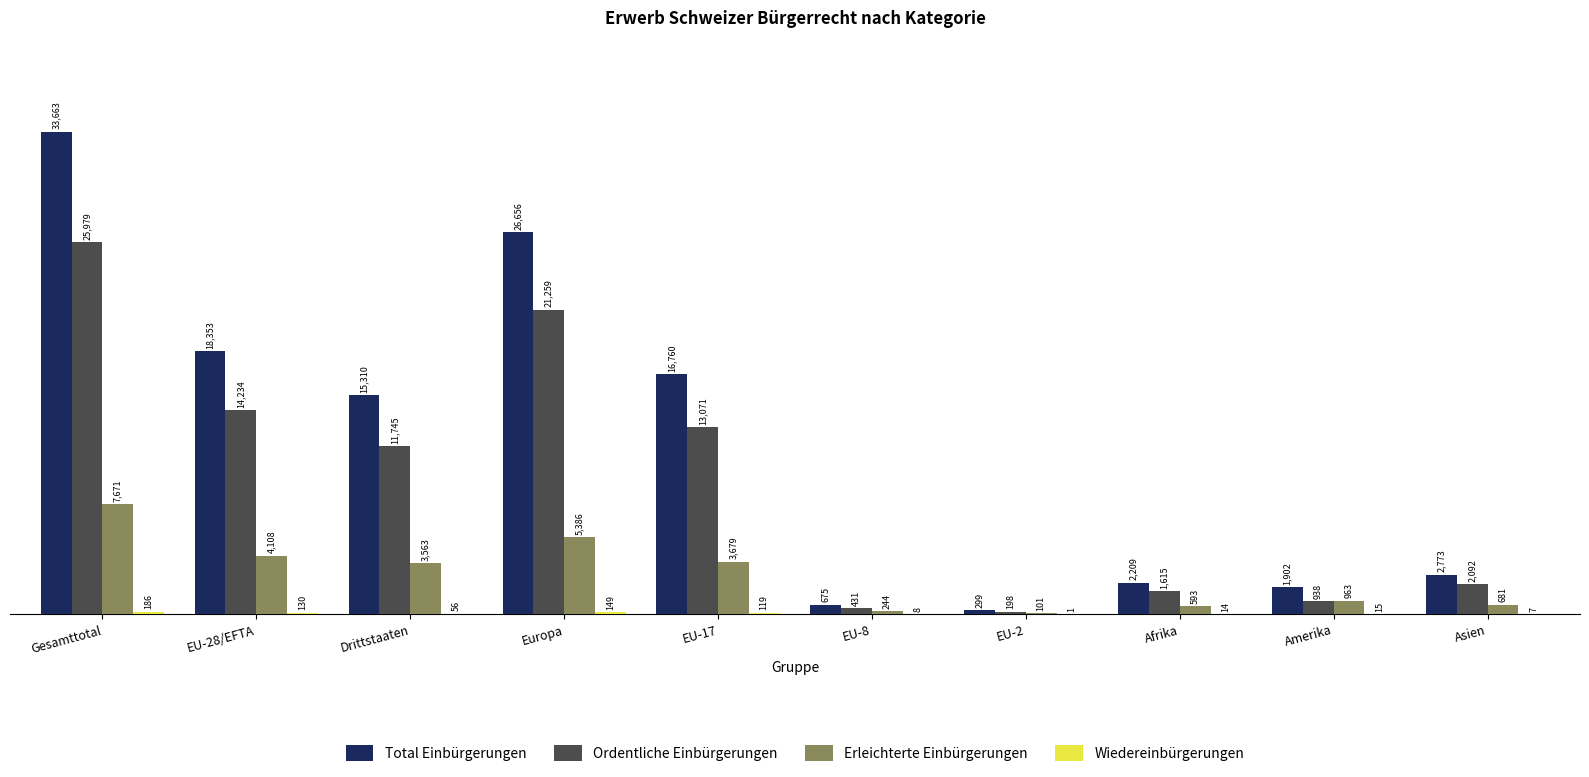

At which label does Ordentliche Einbürgerungen first exceed 11745?

Gesamttotal